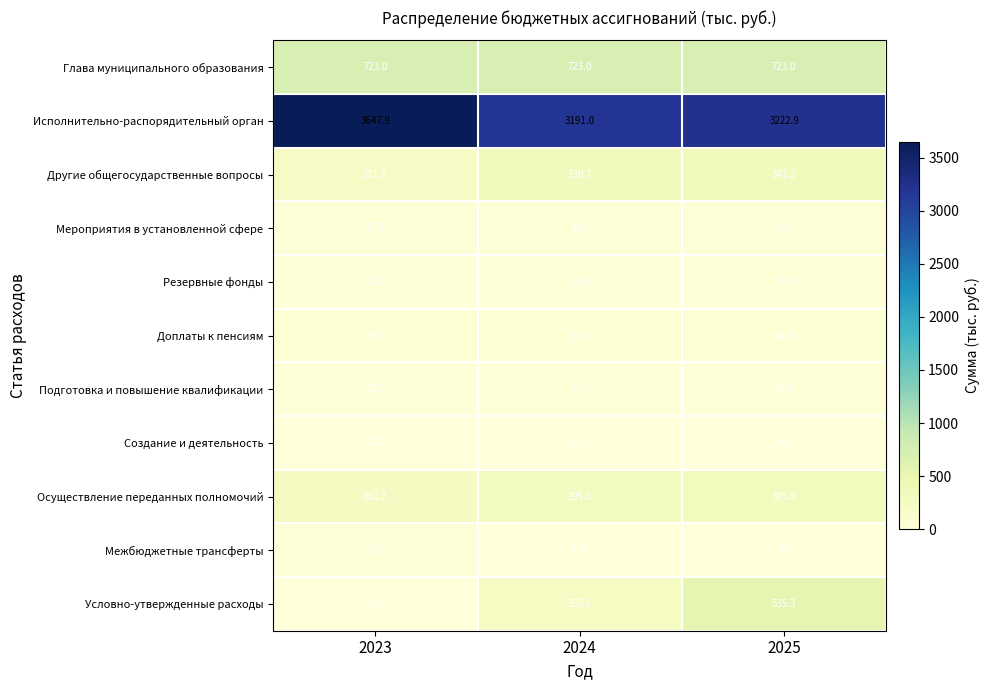

What is the spread (max minus min) of values at 2023?

3647.9